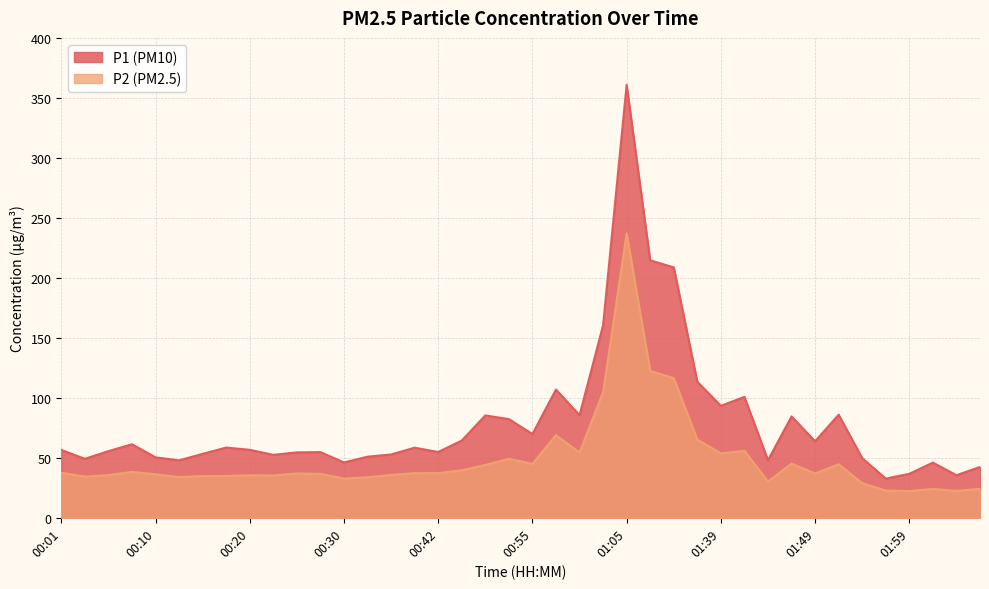

How many values in the P2 series are below 36?

17